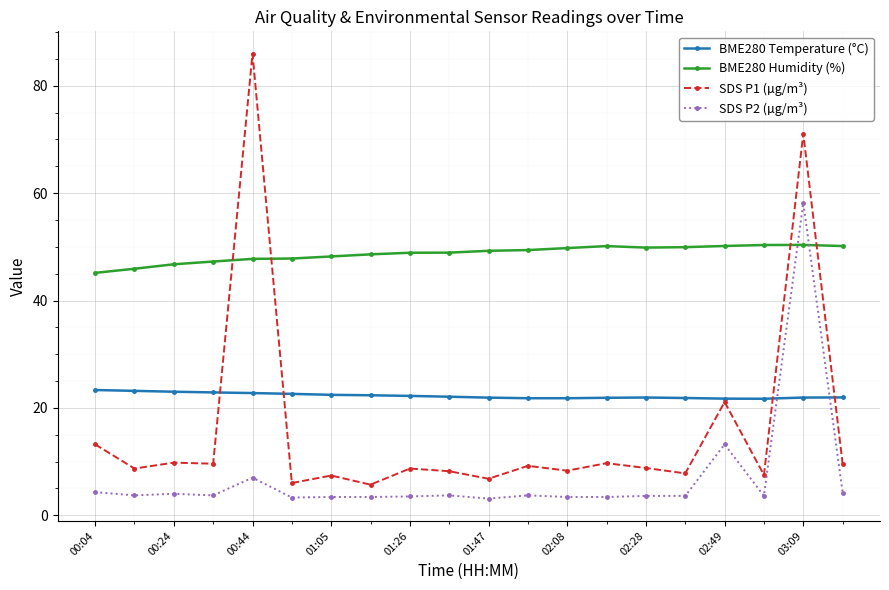

What is the value of the SDS P2 (µg/m³) point at the 1st from the left?

4.3